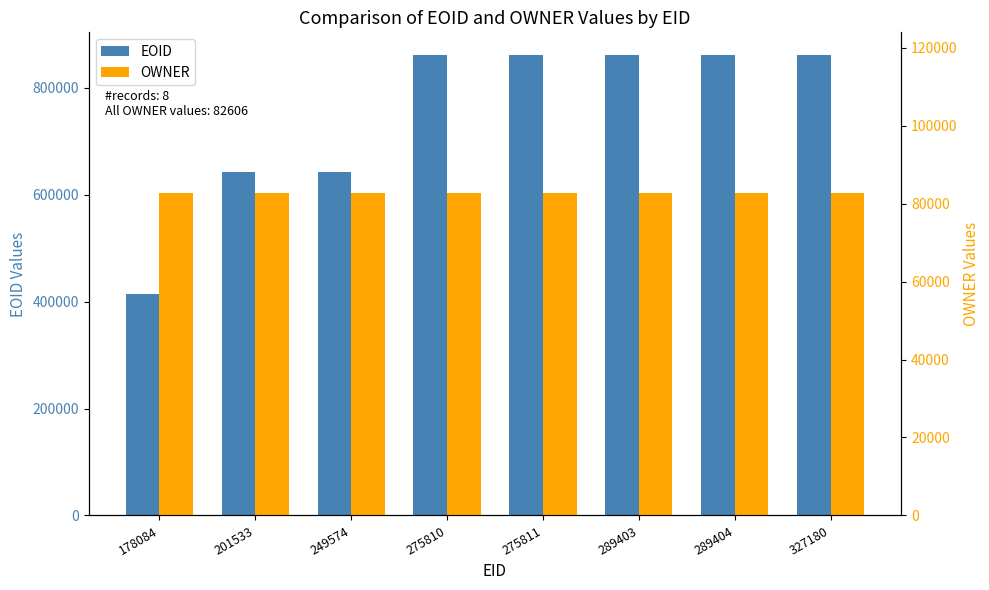

Reading left to right, list all the values displayed in this chart.

EOID: 178084=414662	201533=641818	249574=641820	275810=860821	275811=860820	289403=860819	289404=860824	327180=860817
OWNER: 178084=82606	201533=82606	249574=82606	275810=82606	275811=82606	289403=82606	289404=82606	327180=82606